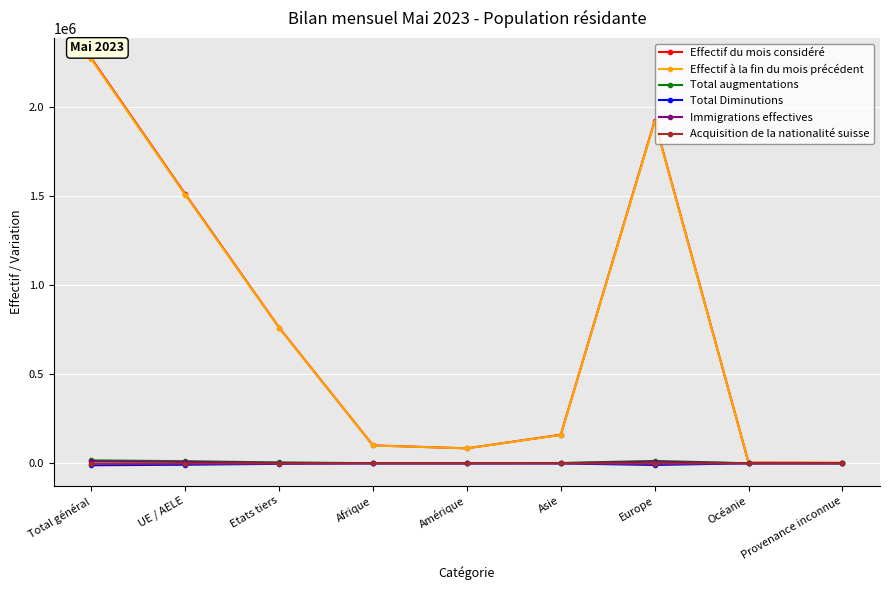

What is the difference between the second highest and second lowest values in the Effectif à la fin du mois précédent series?

1914169